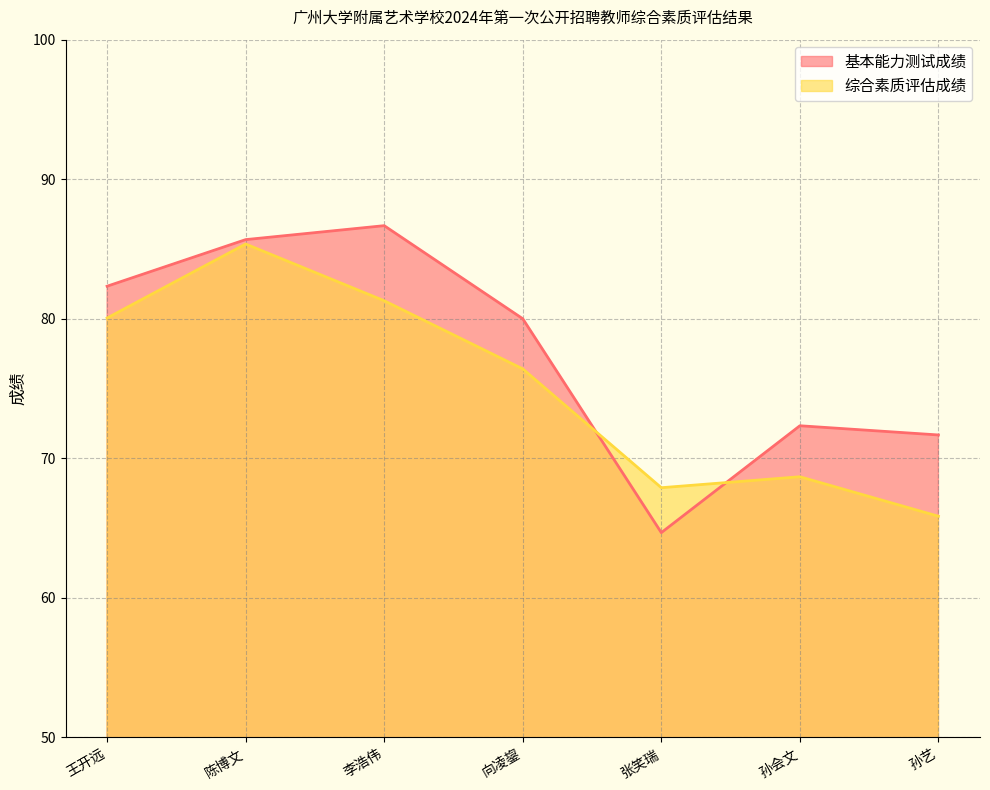

What is the sum of all 基本能力测试成绩 values?

543.3